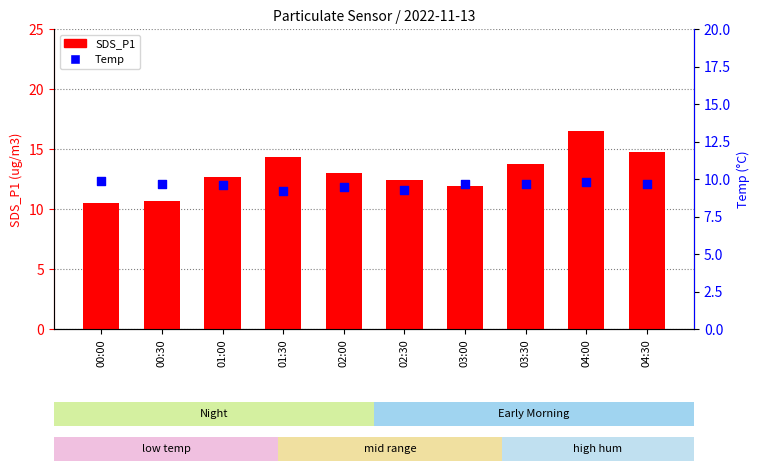

At how many categories does at least one series exceed 11?

8